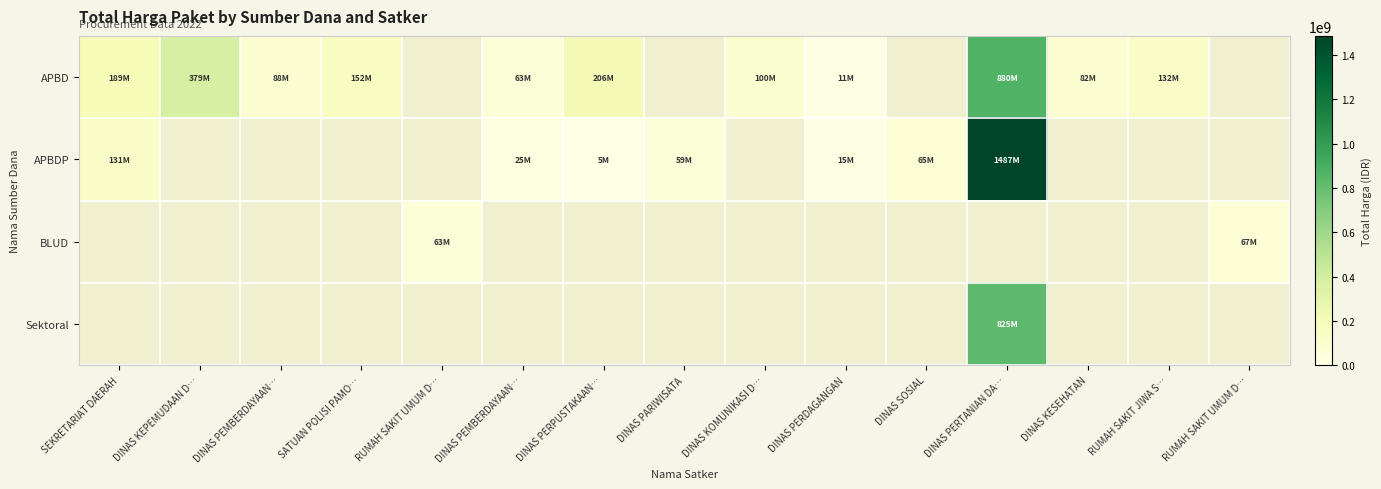

At which label is APBD closest to 445669965?

DINAS KEPEMUDAAN D…